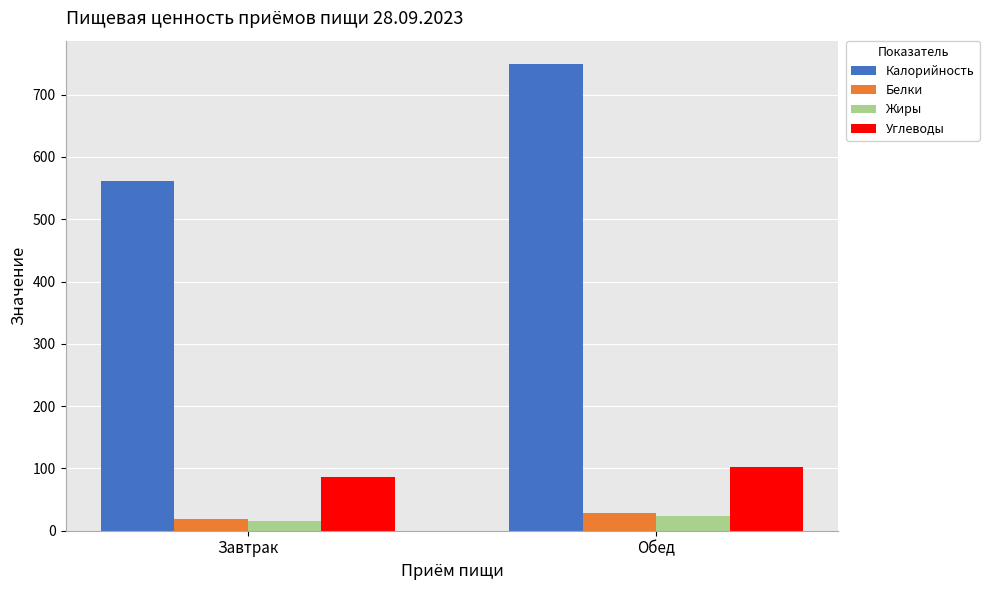

What is the spread (max minus min) of values at Завтрак?

545.5